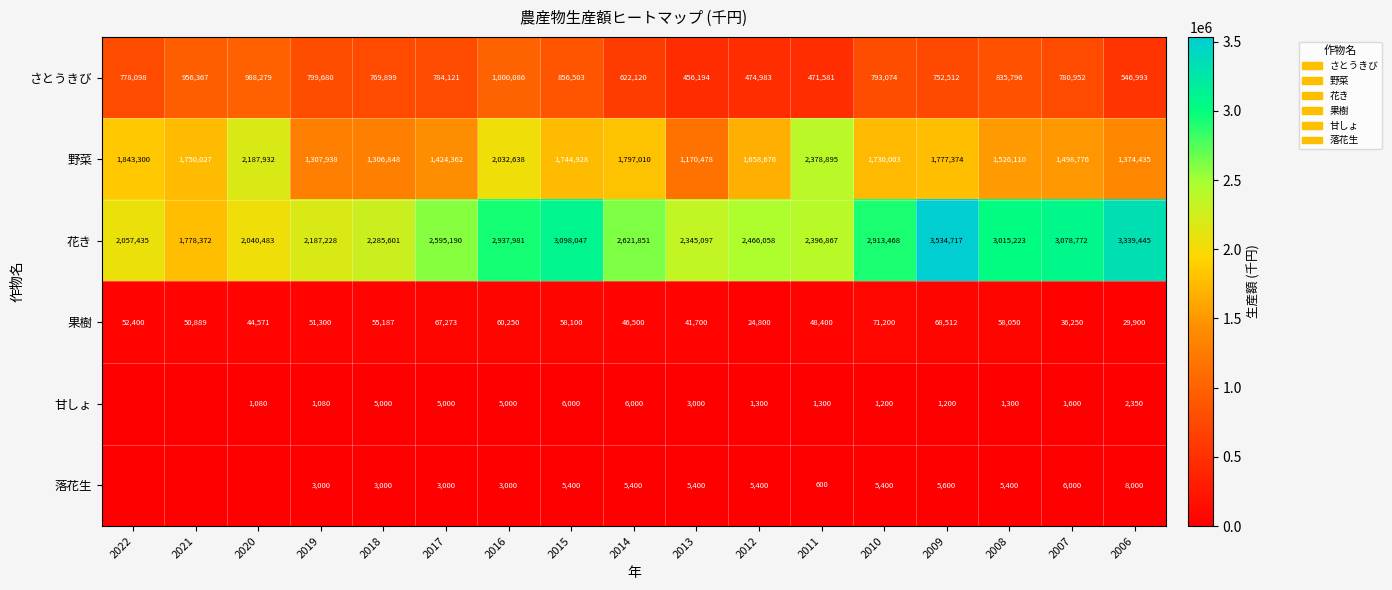

Read the 果樹 value at 2014, to the nearest 50.

46500